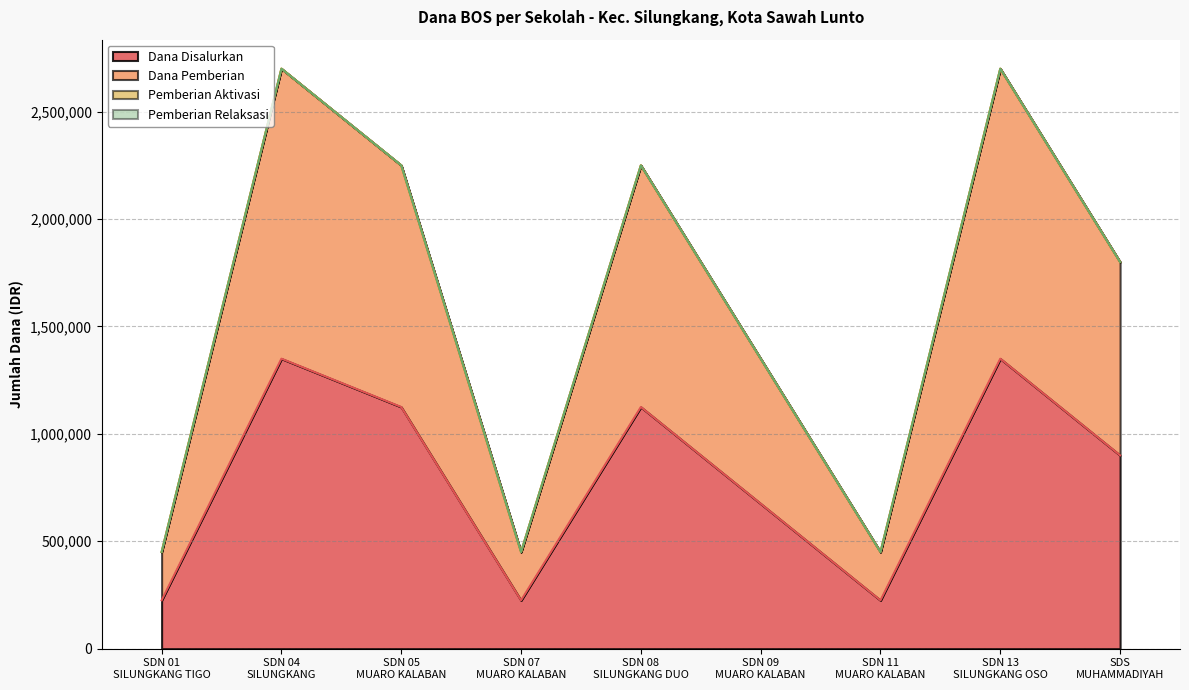

Where is the first local maximum for Dana Disalurkan?

SDN 04
SILUNGKANG